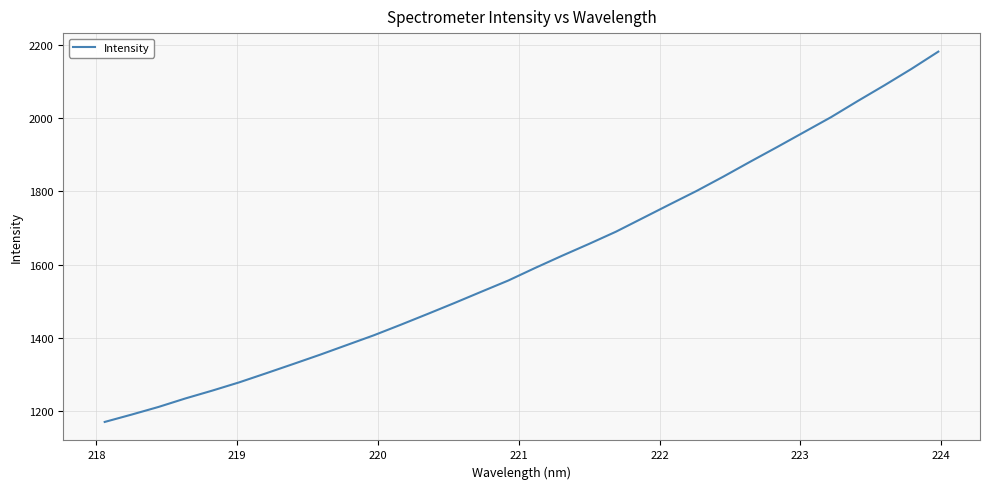

What is the maximum value shown in the chart?

2181.8